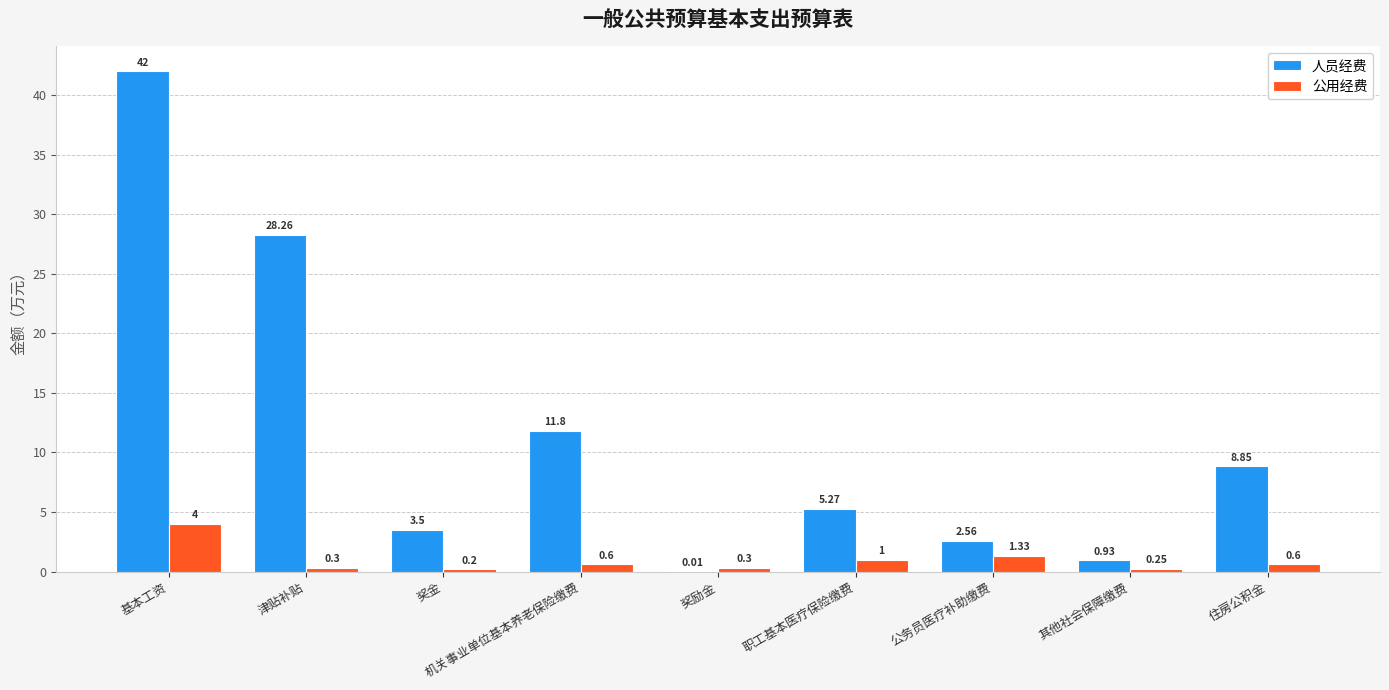

At which label does 公用经费 reach its peak?

基本工资